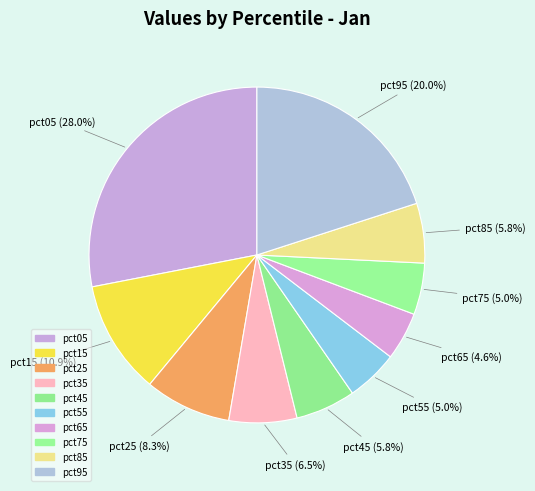

To the nearest percent, what is the combined percentage of pct15 and pct25?

19%